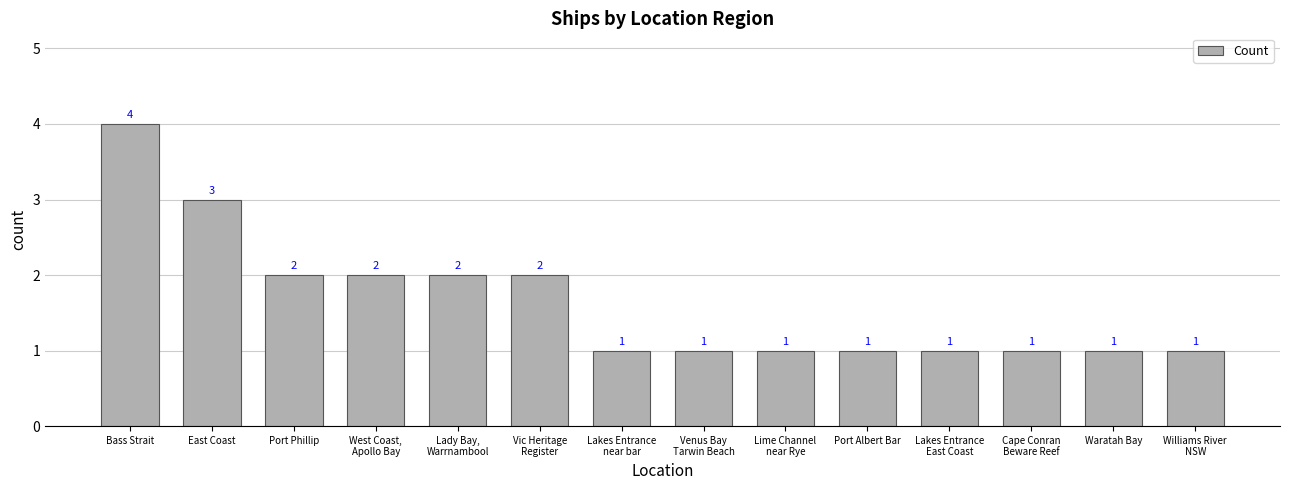

What is the difference between the second highest and second lowest values?

2